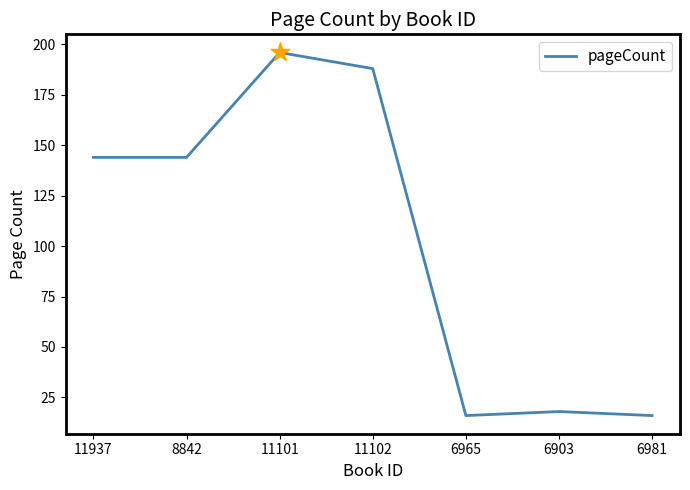

Which has a higher value, 8842 or 6981?

8842